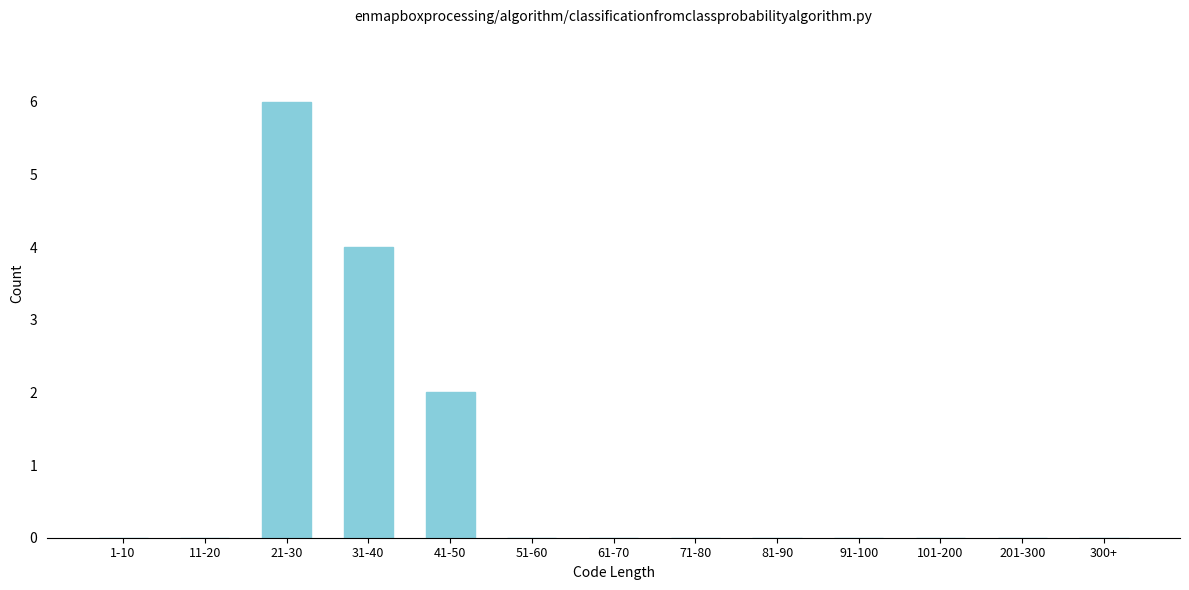

Reading right to left, extract all data points from this chart.

300+=0	201-300=0	101-200=0	91-100=0	81-90=0	71-80=0	61-70=0	51-60=0	41-50=2	31-40=4	21-30=6	11-20=0	1-10=0